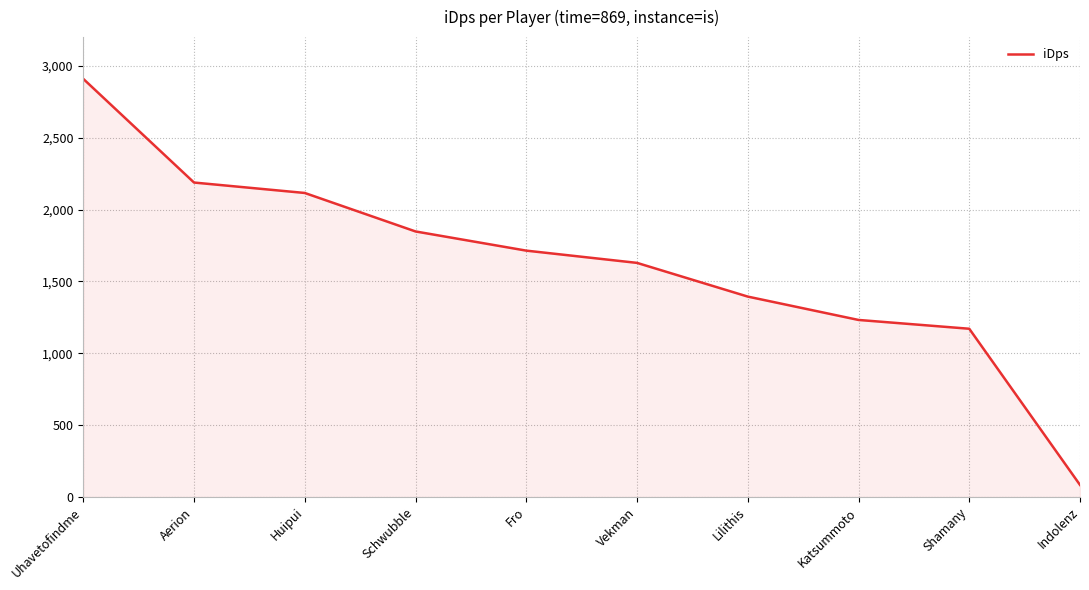

What value does the data have at Fro?

1714.3